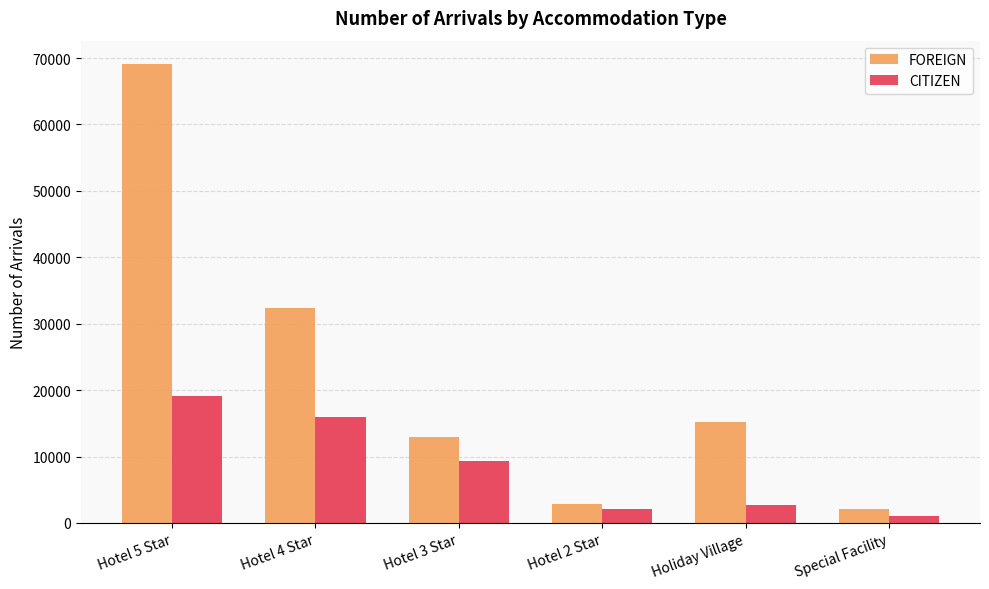

How many groups of bars are there?

6